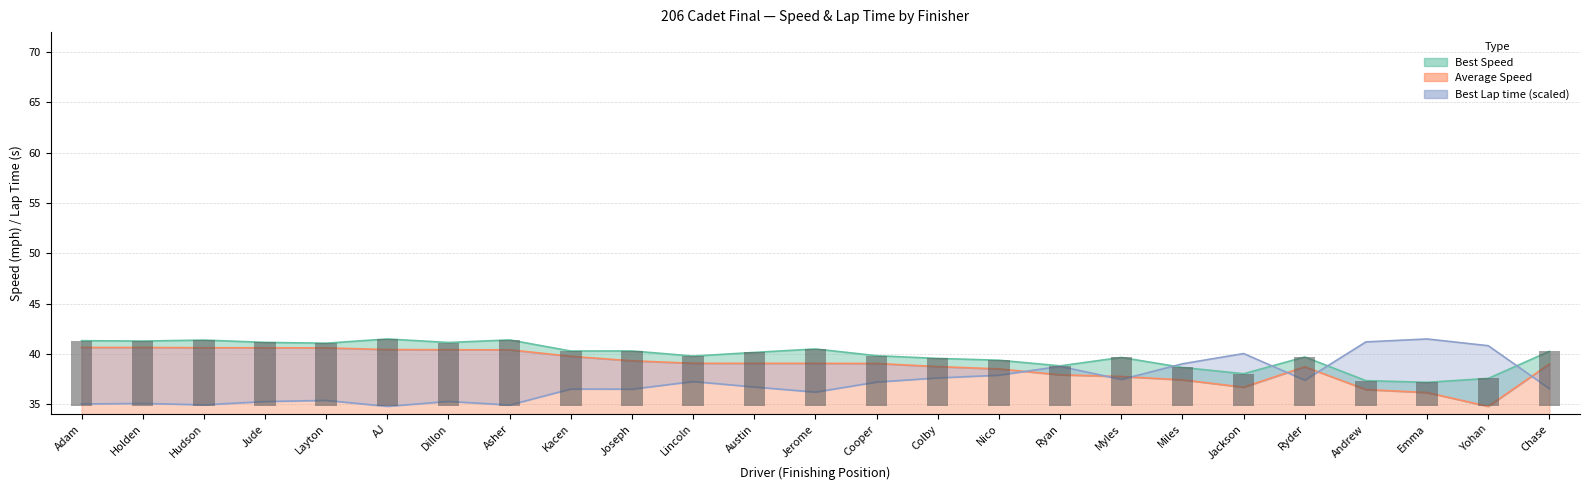

The Average Speed series shows 62.8 at Myles. True or false?

False